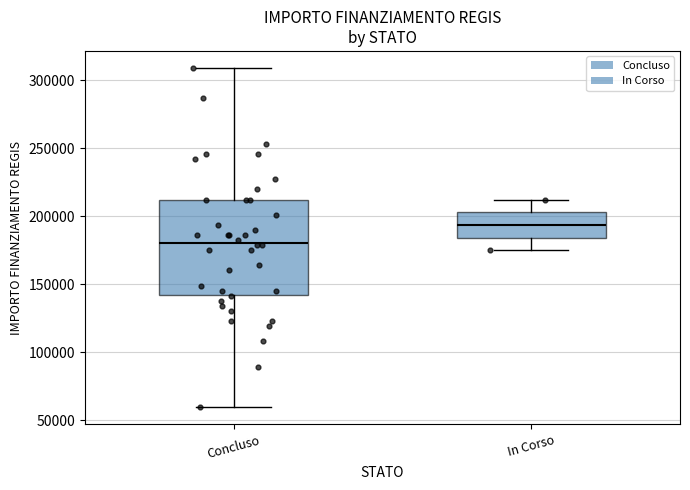

Where is the lower edge of the box for In Corso on the y-axis? The values are not printed on the chart, so give them approximately, as read against the axis.

185000